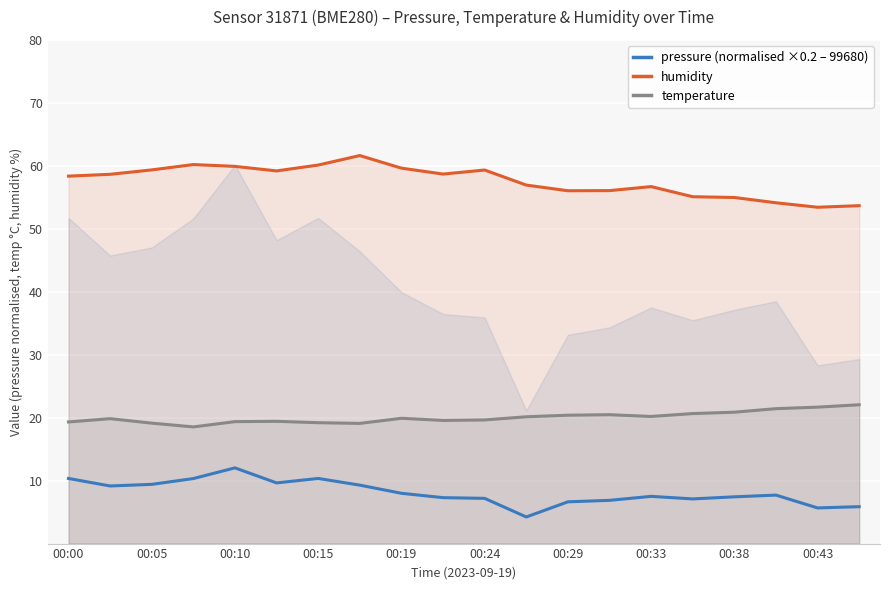

How many values in the temperature series are below 19?

1